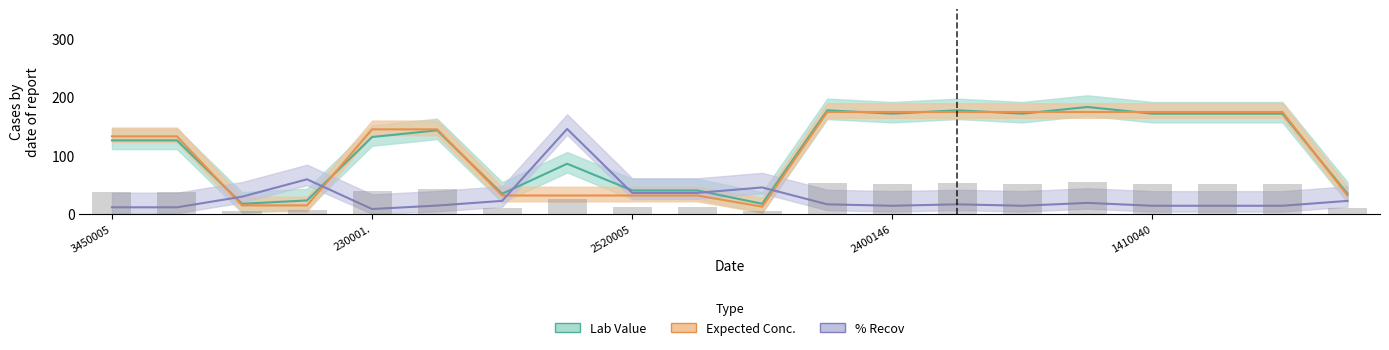

How many categories are shown in the chart?

20